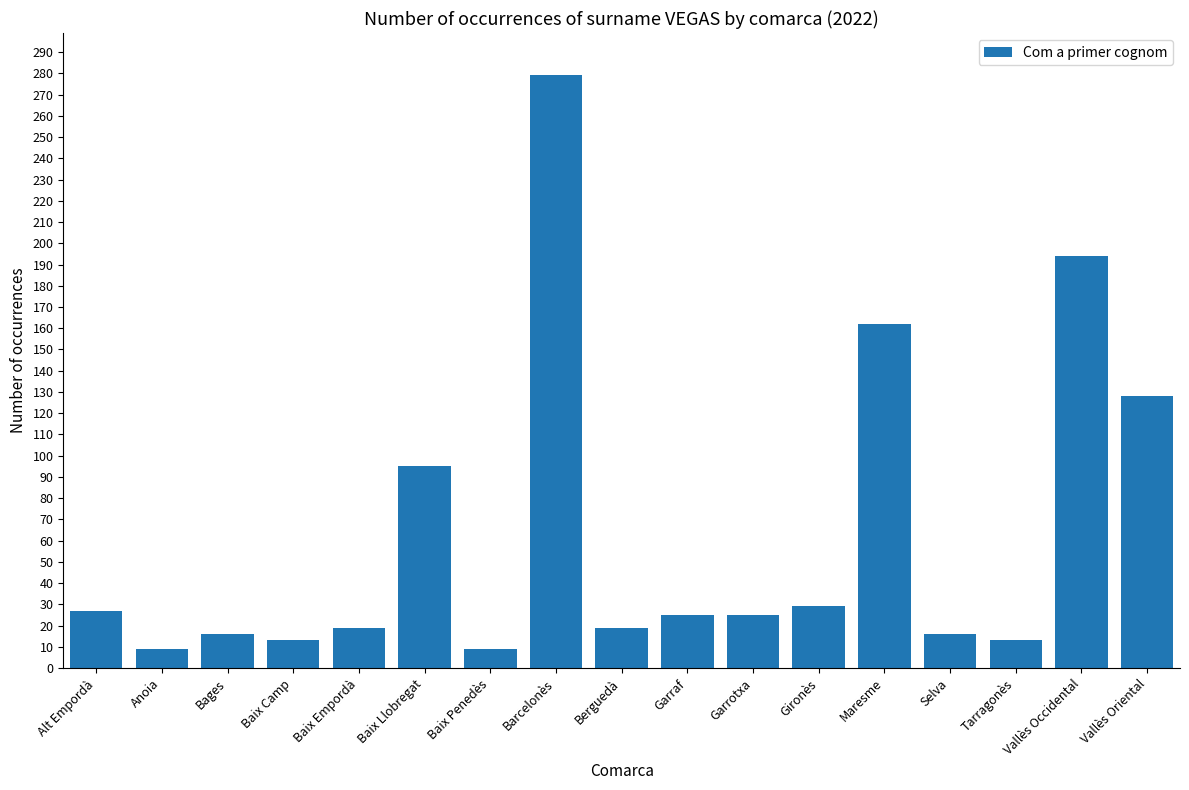

What is the sum of the values at Baix Penedès and Alt Empordà?

36